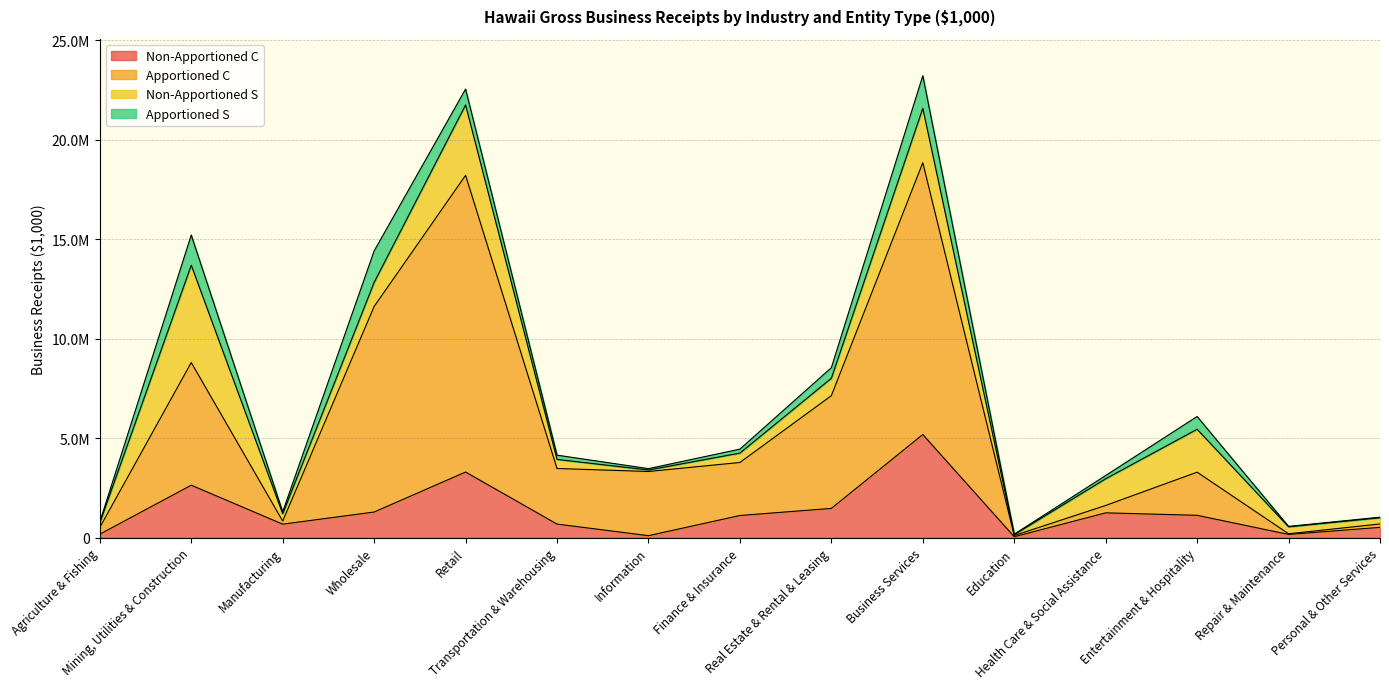

The value of Non-Apportioned C at Entertainment & Hospitality is 362266. True or false?

False